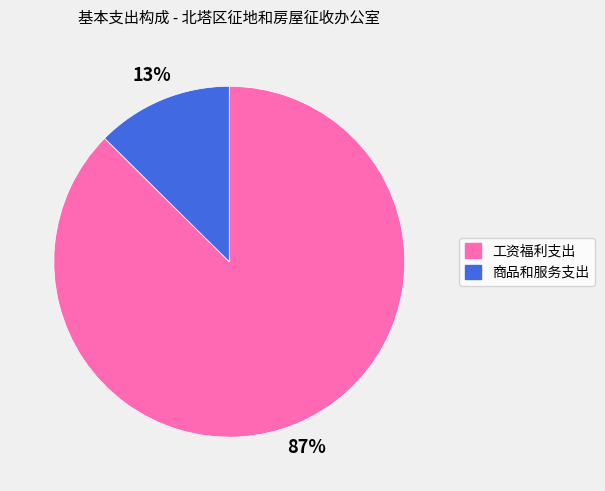

Between 工资福利支出 and 商品和服务支出, which is larger?

工资福利支出